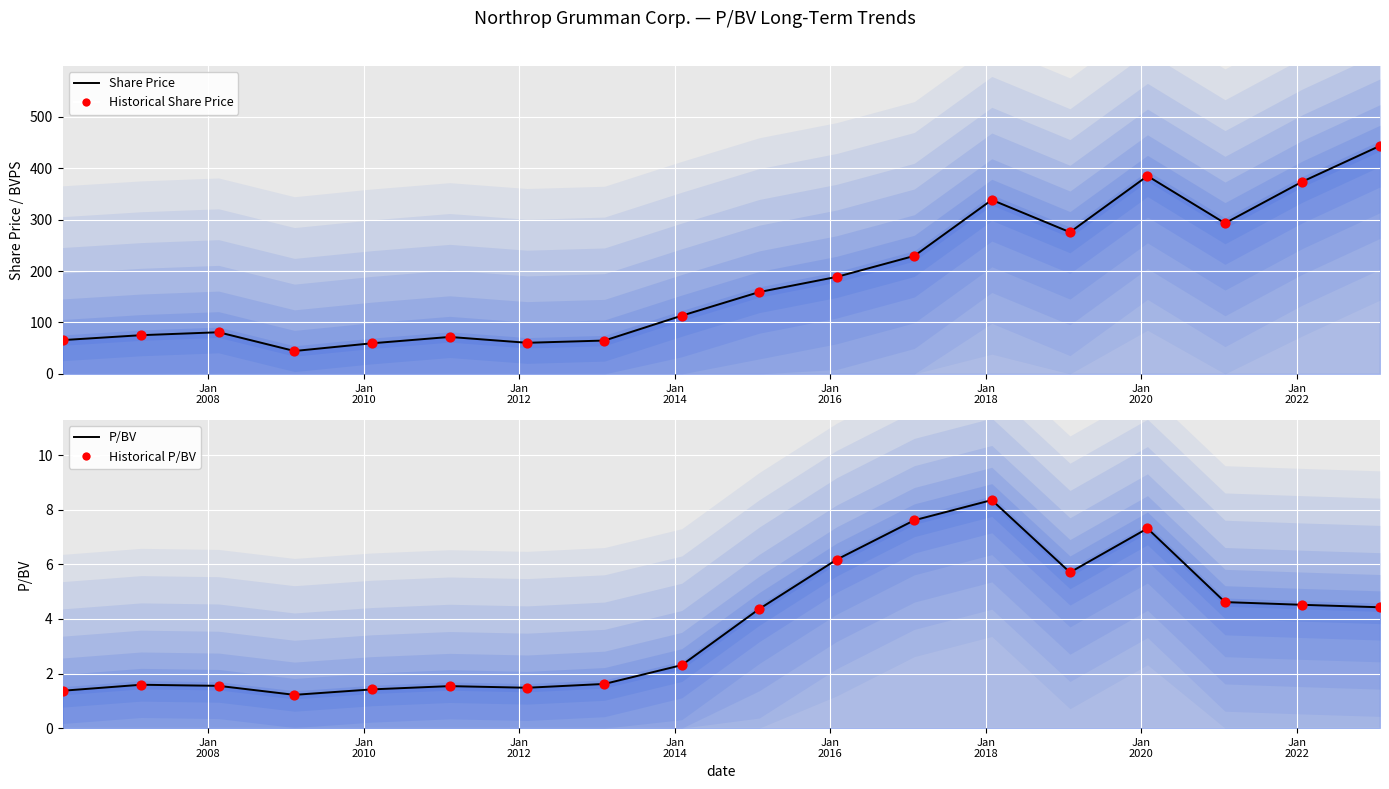

Is the value of P/BV (median) at 17 greater than the value of Share Price (median) at Jan
2016?

No